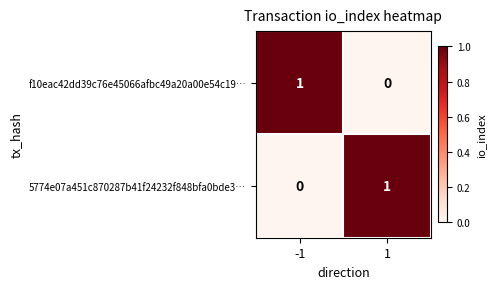

What is the difference between the highest and lowest values at 1?

1